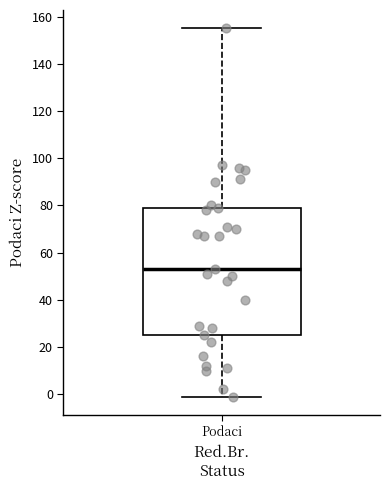

Read this box plot against the y-axis: the position of the median line, the range covered by the box, and the ends of both whiskers. The values are not printed on the chart, so give them approximately, as read against the axis.

median 54, box 26 to 80, whiskers 0 to 156